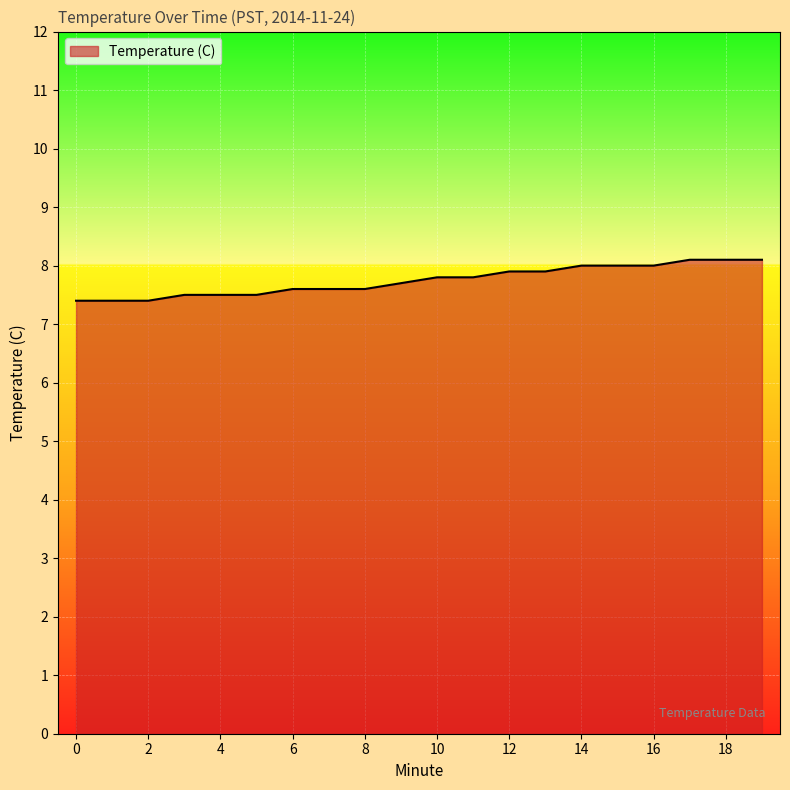

What is the maximum value shown in the chart?

8.1